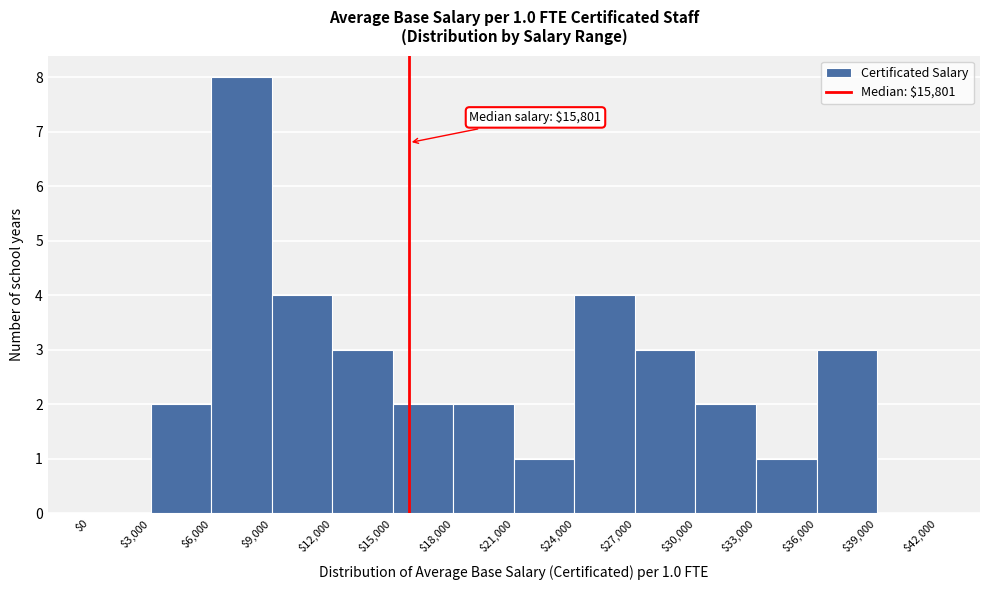

Over which range of the x-axis is the bar tallest?

$6,000 to $9,000